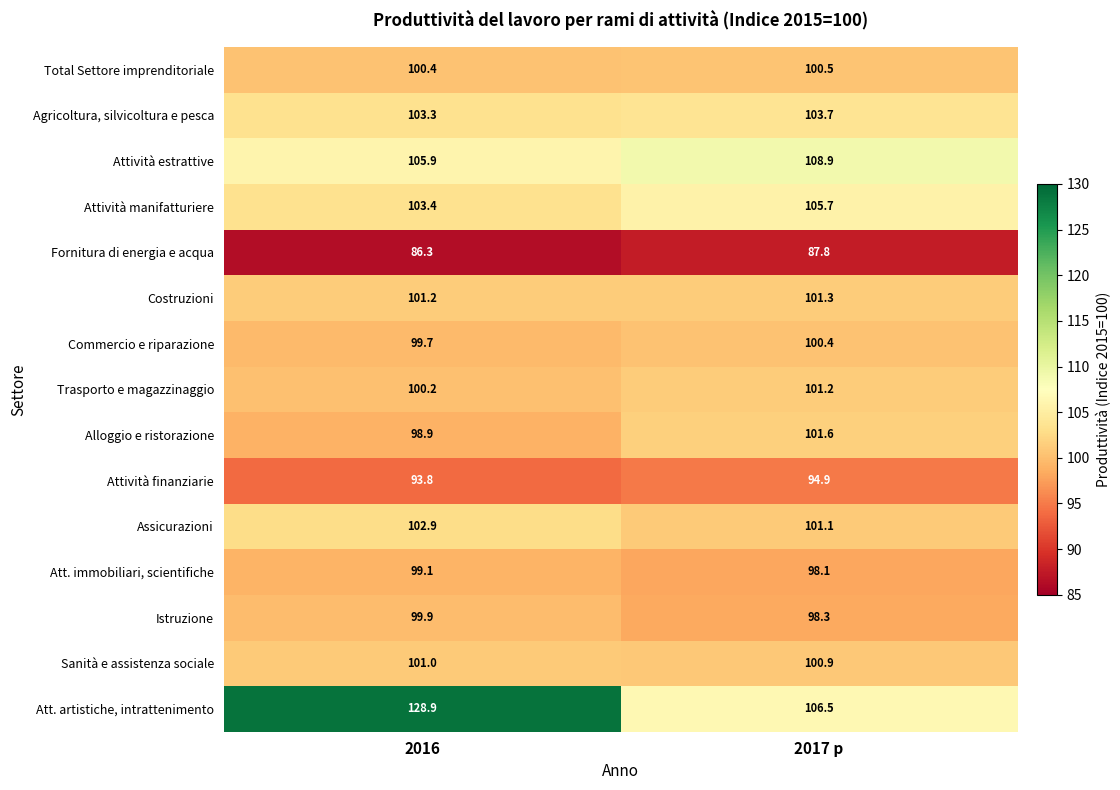

What value does the Sanità e assistenza sociale series have at 2017 p?

100.9